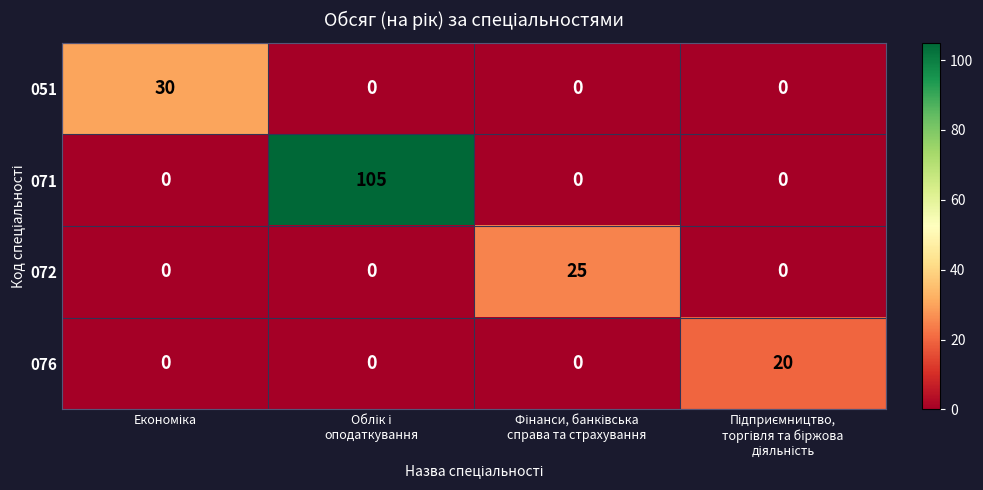

List the series in order of their peak value, highest first.

071, 051, 072, 076